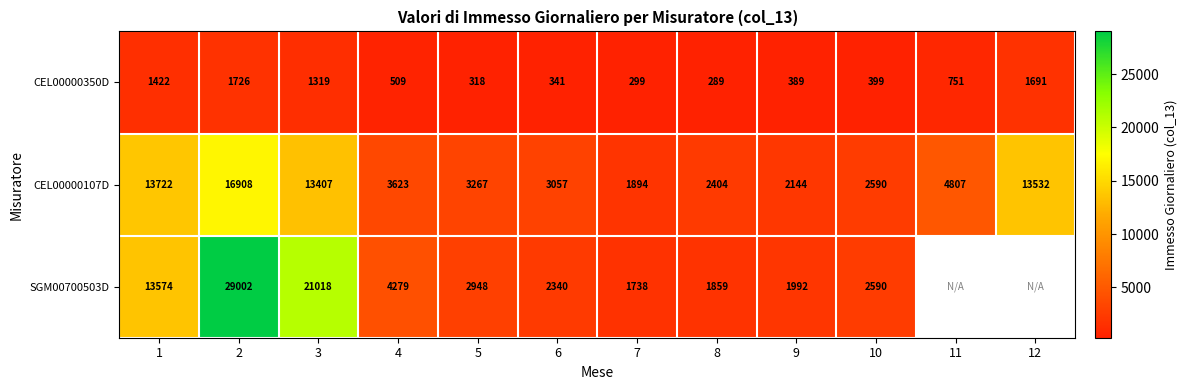

Is it true that CEL00000350D equals 224 at 10?

False